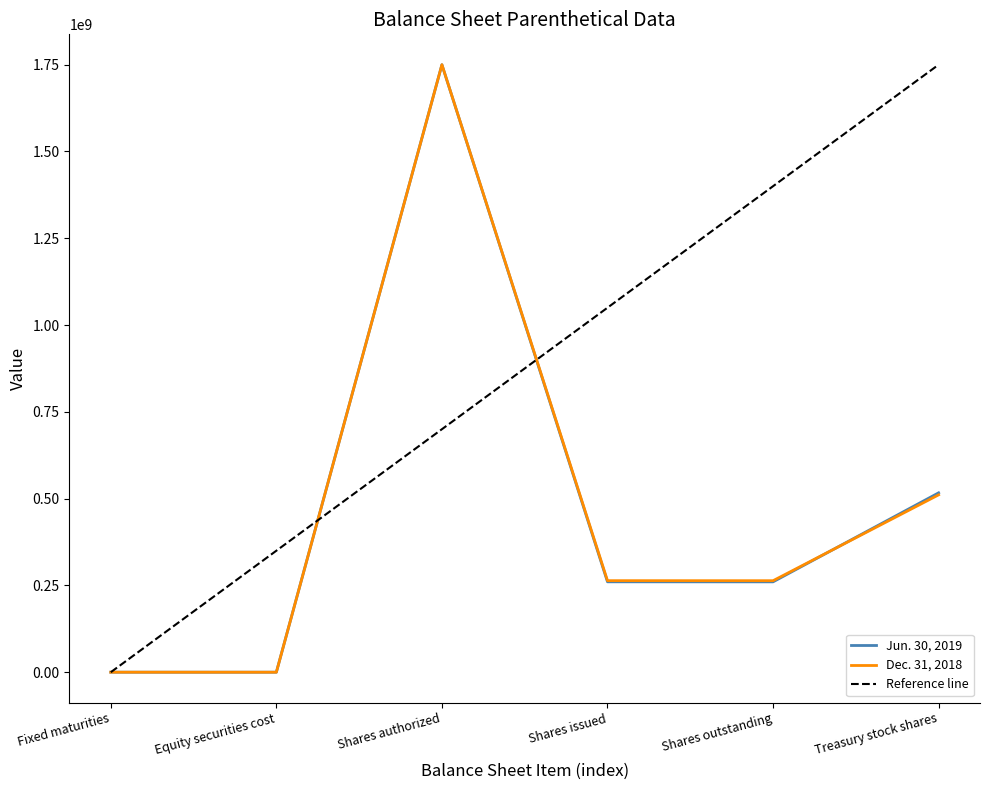

True or false: Dec. 31, 2018 and Jun. 30, 2019 intersect in this chart.

True